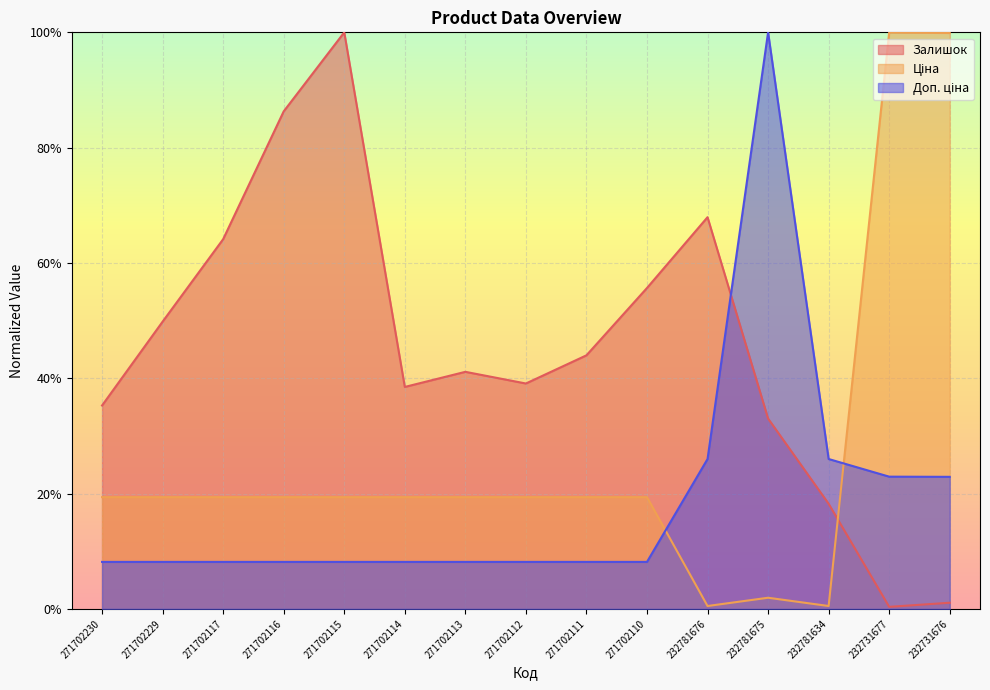

How many interior local valleys does the Ціна series have?

2